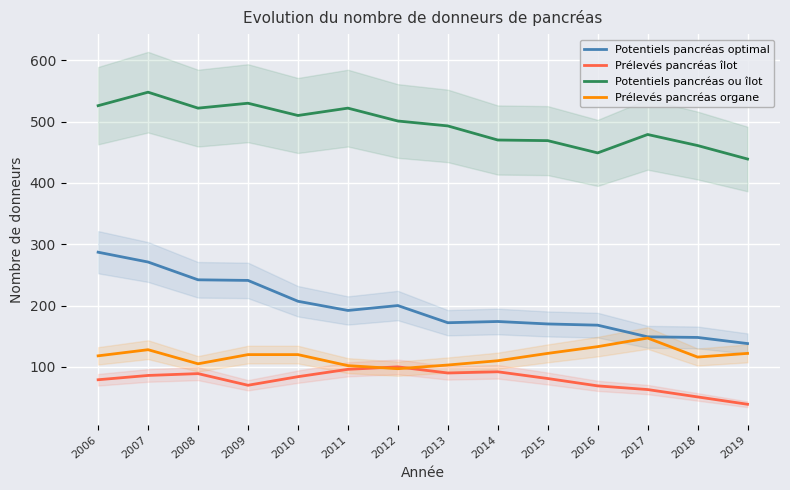

What are all the series names shown in the legend?

Potentiels pancréas optimal, Prélevés pancréas îlot, Potentiels pancréas ou îlot, Prélevés pancréas organe